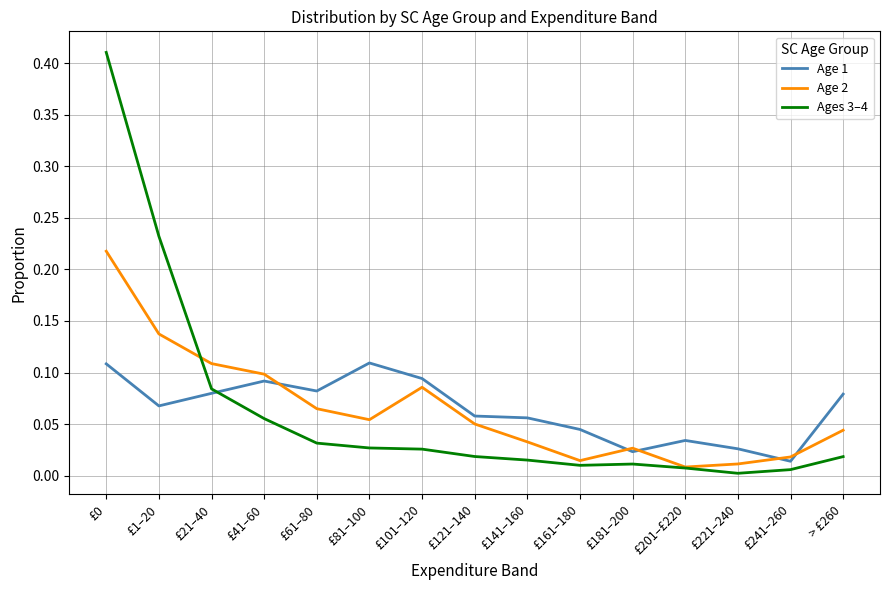

Rank the series by their maximum value, from highest to lowest.

Ages 3–4, Age 2, Age 1